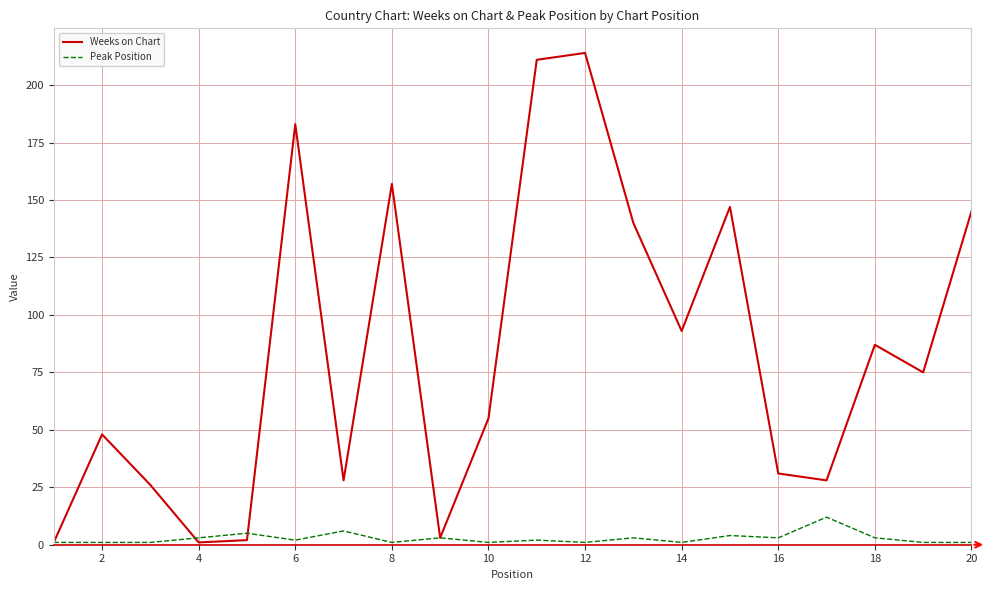

What is the sum of all Peak Position values?

55